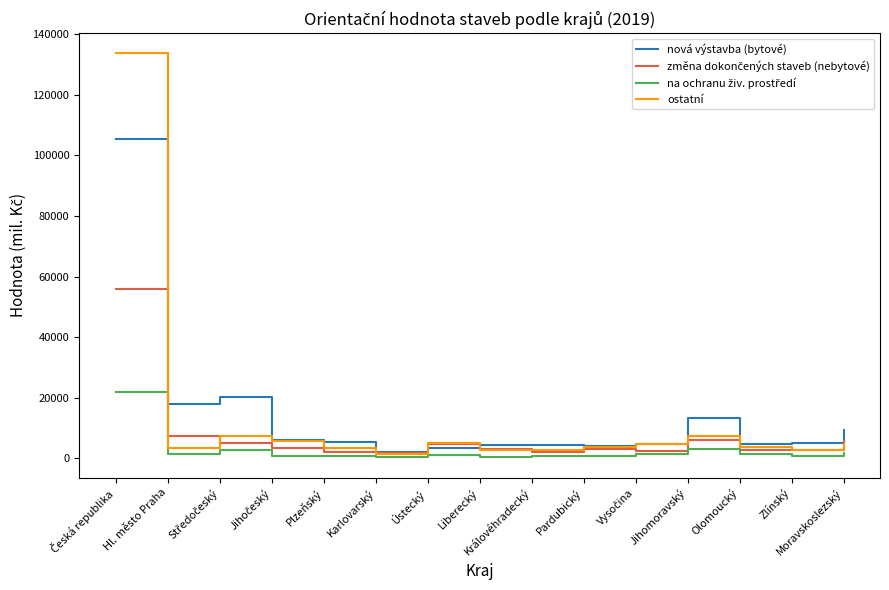

At which category does nová výstavba (bytové) reach its first local valley?

Hl. město Praha